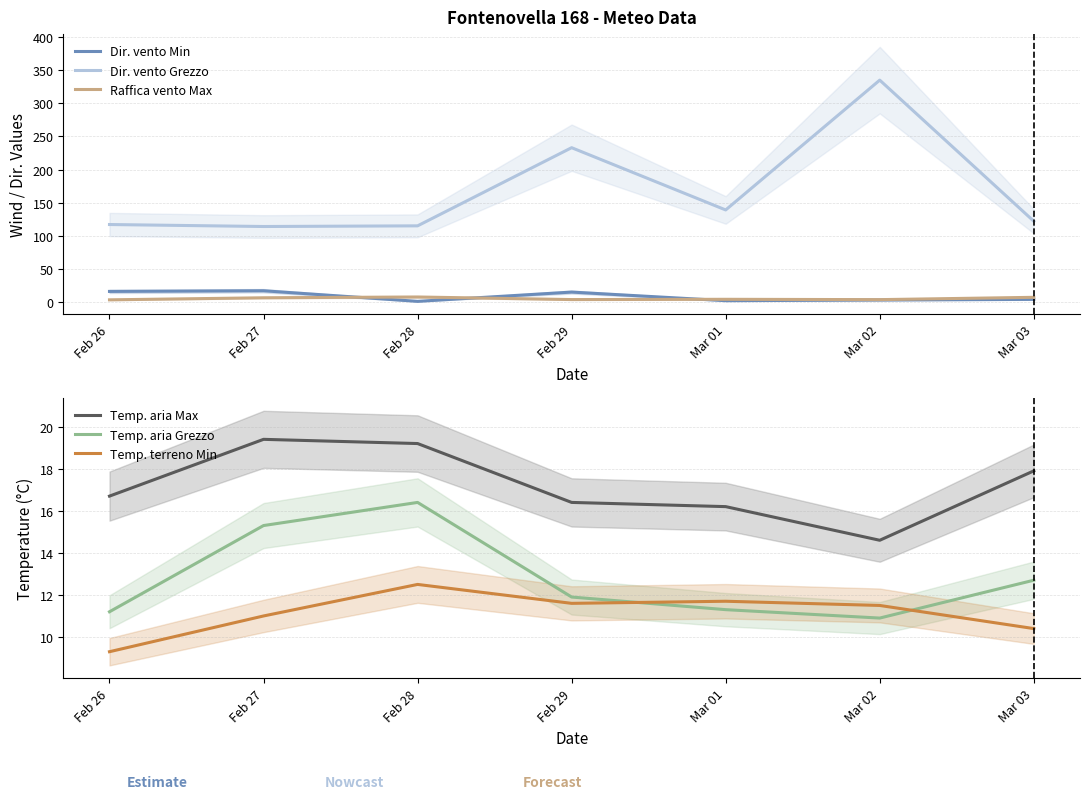

Reading left to right, transcribe all the data shown in this chart.

Dir. vento Min: 16.0	17.0	1.0	15.0	2.0	3.0	4.0
Dir. vento Grezzo: 117.0	114.0	115.0	233.0	139.0	335.0	122.0
Raffica vento Max: 3.3	6.4	7.6	3.7	4.1	3.6	7.1
Temp. aria Max: 16.7	19.4	19.2	16.4	16.2	14.6	17.9
Temp. aria Grezzo: 11.2	15.3	16.4	11.9	11.3	10.9	12.7
Temp. terreno Min: 9.3	11.0	12.5	11.6	11.7	11.5	10.4